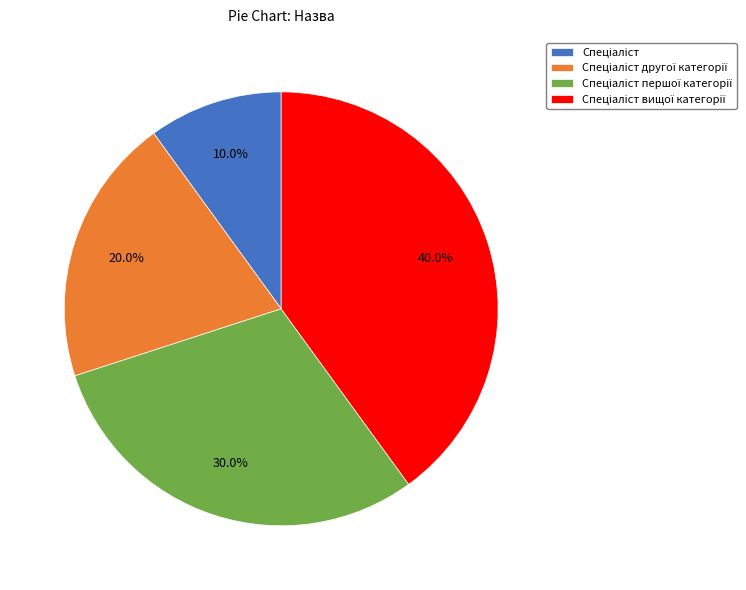

To the nearest percent, what is the average slice percentage?

25%